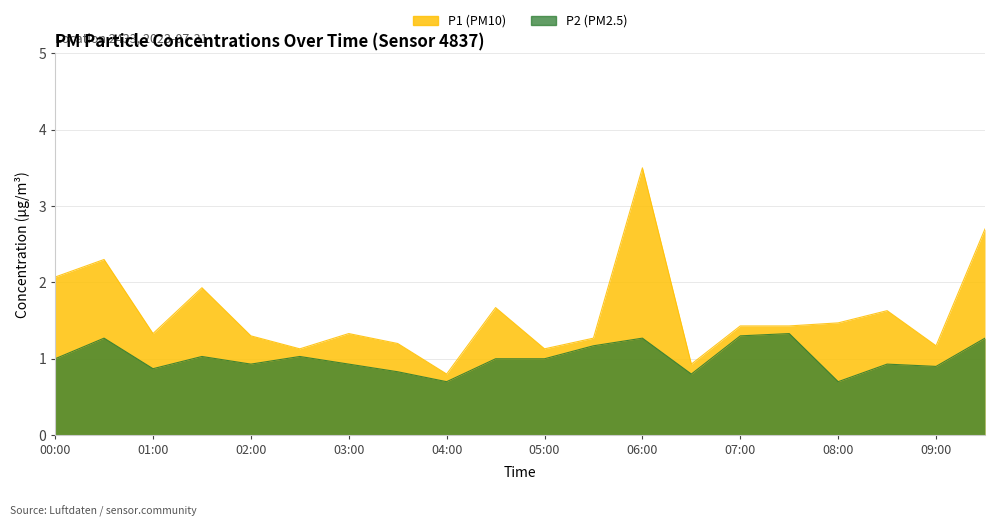

Which category has the lowest value in the P1 series?

04:00